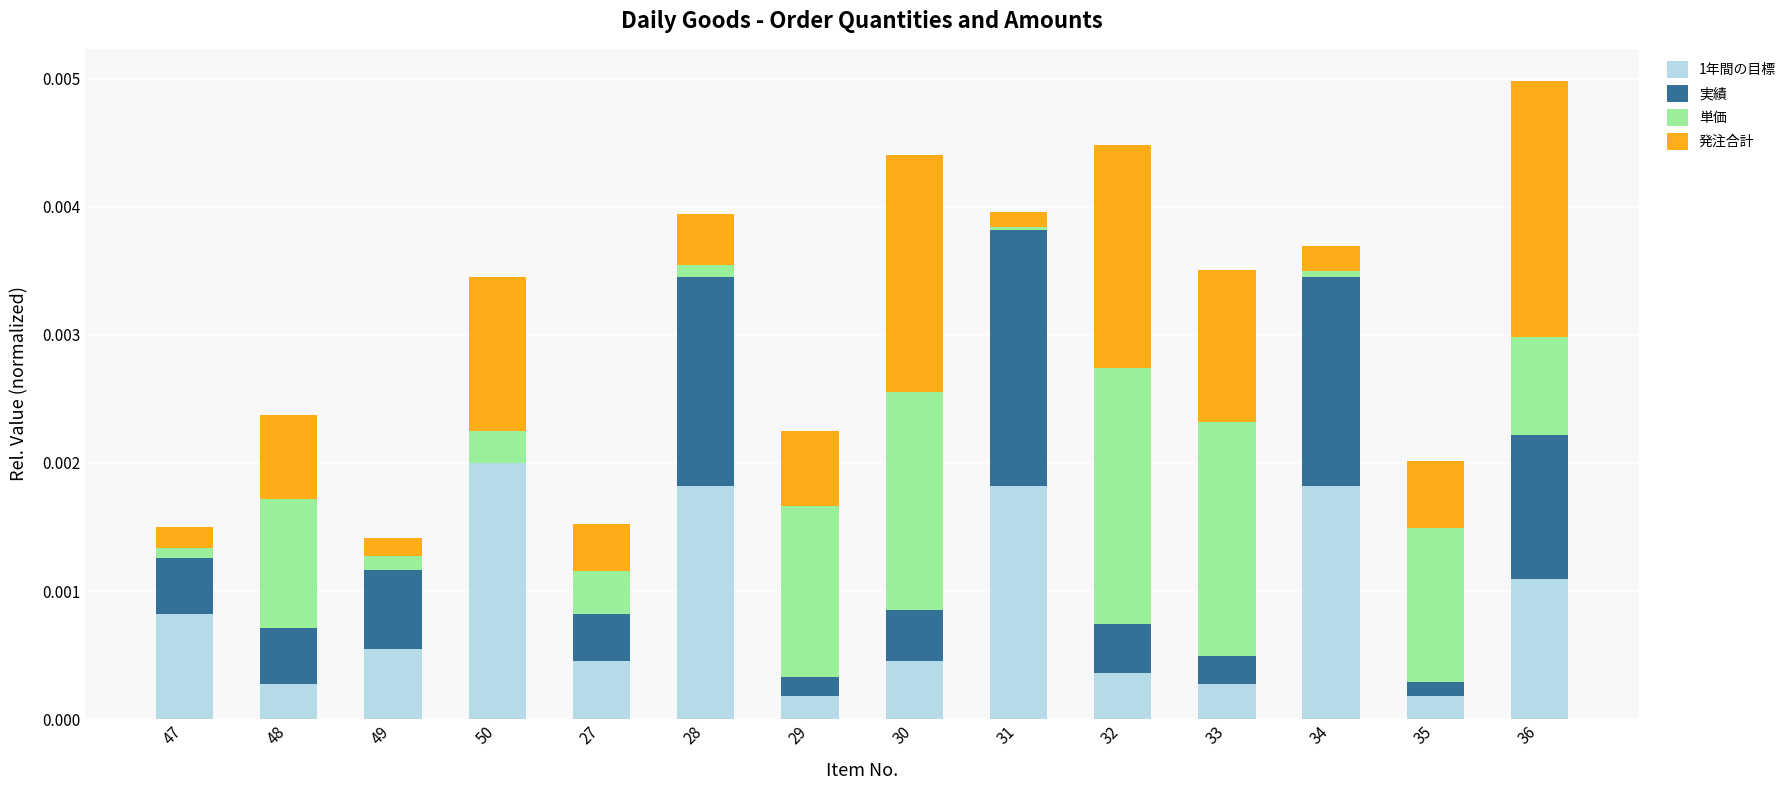

At which category is the sum across all series the highest?

36